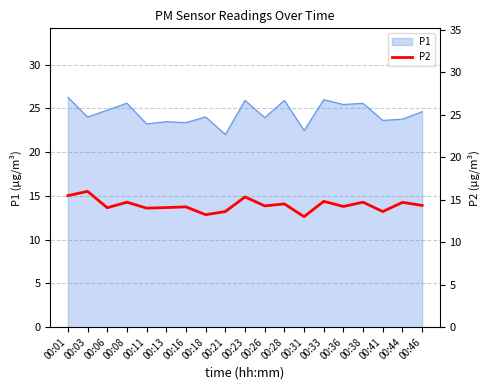

Approximately how many times larger is the value at 00:46 compared to 00:23?

0.9